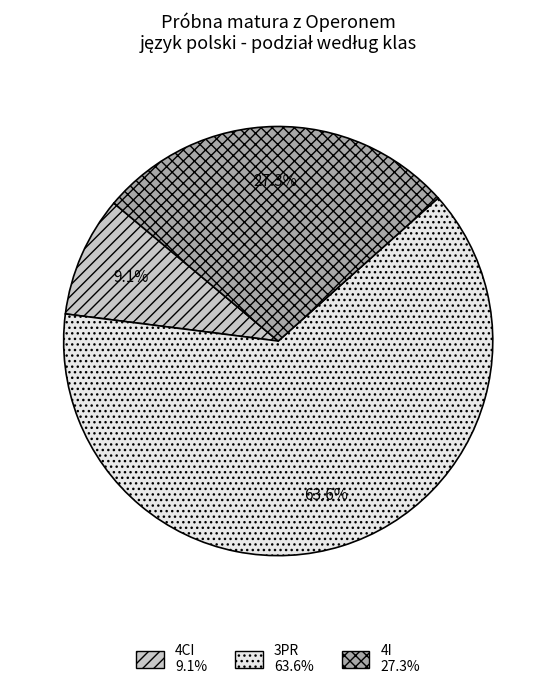

Does any single category account for the majority?

Yes